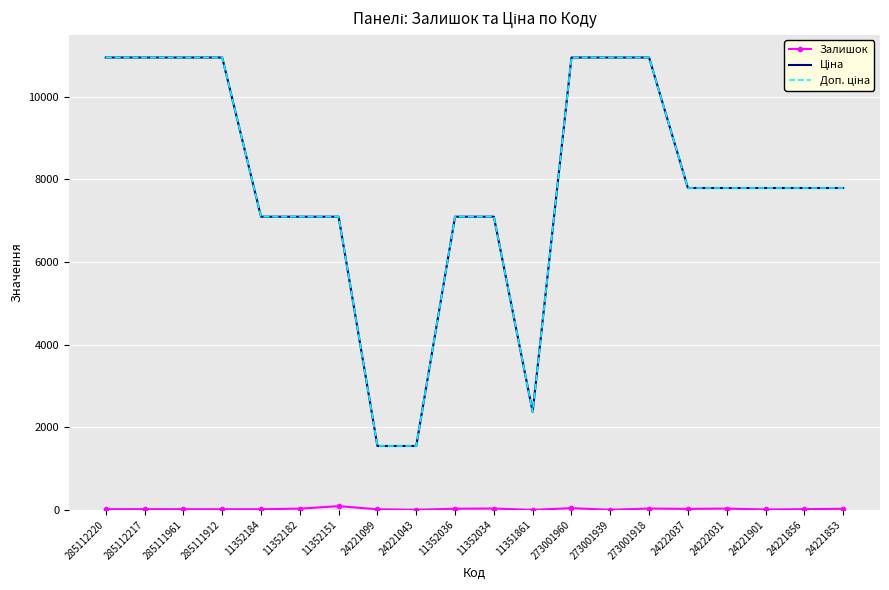

Where is the first local minimum for Залишок?

285111912